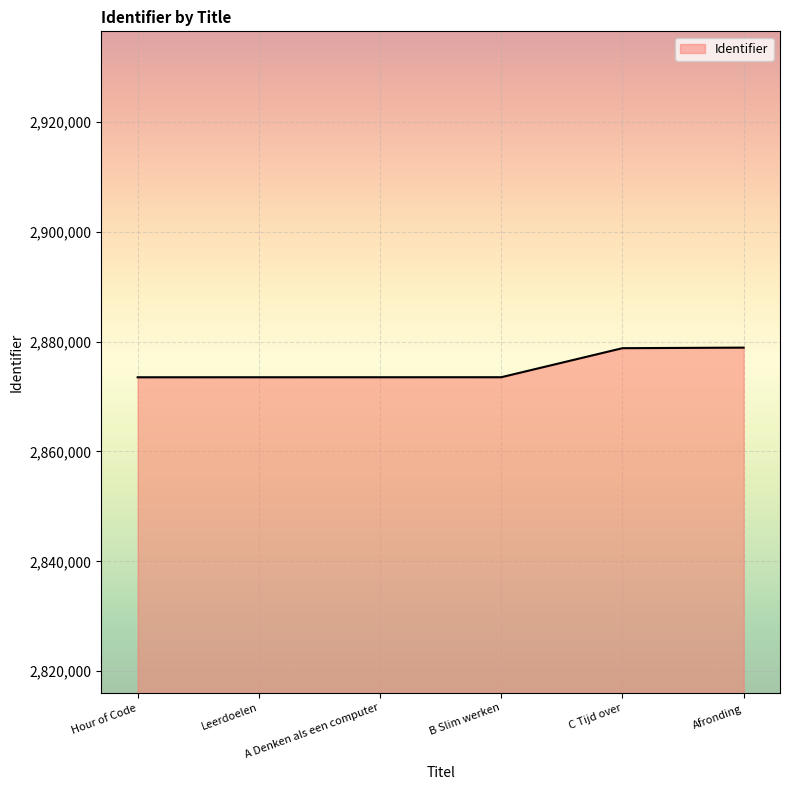

What is the difference between the values at B Slim werken and C Tijd over?

5287